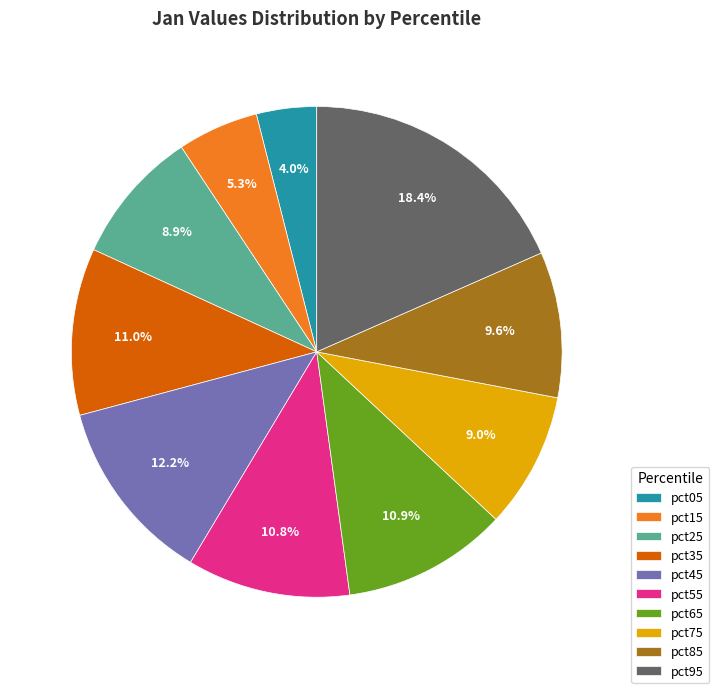

To the nearest percent, what is the average slice percentage?

10%